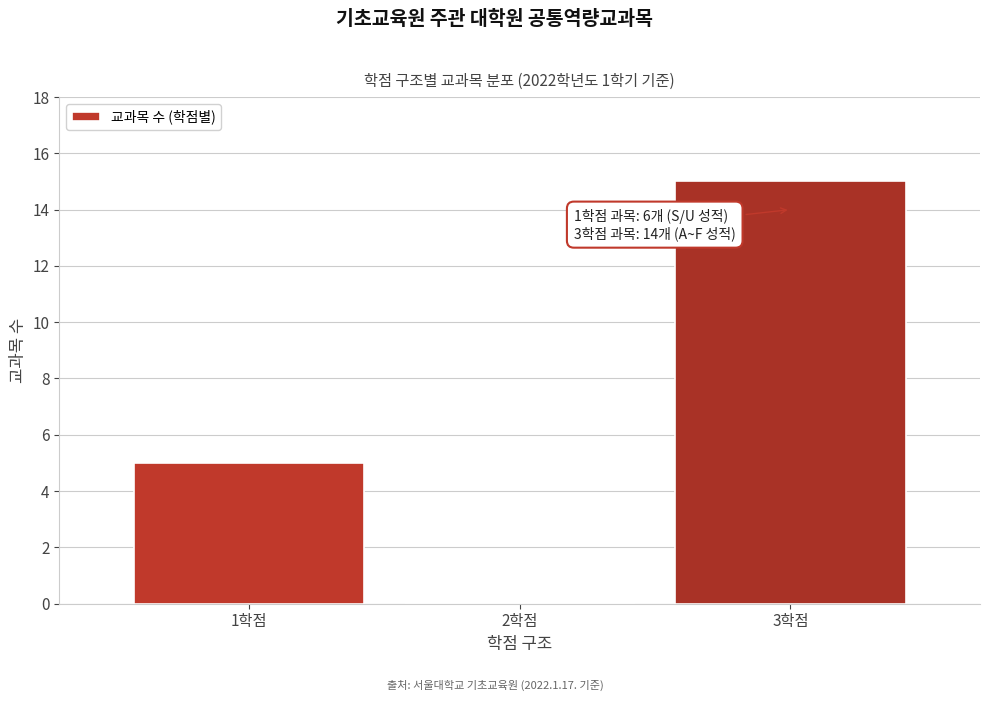

Reading left to right, transcribe all the data shown in this chart.

1학점=5	2학점=0	3학점=15